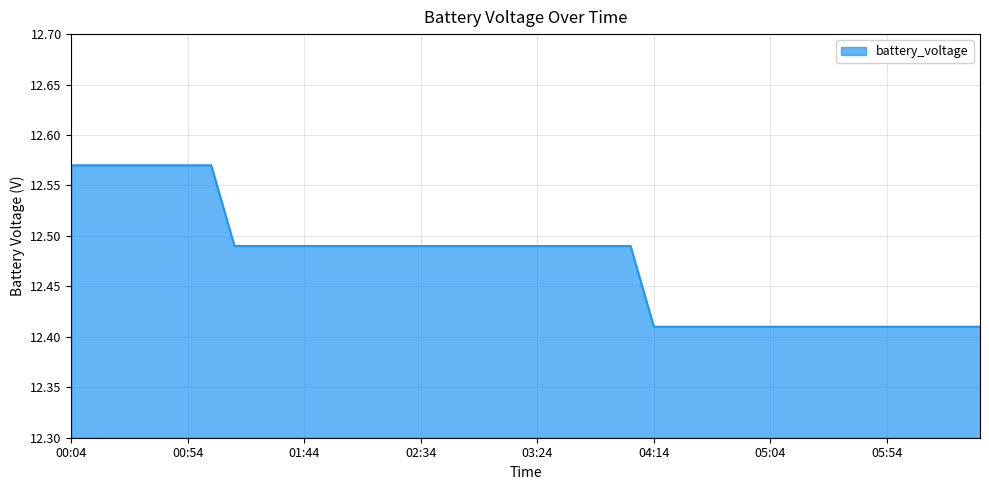

How many lines are shown in the chart?

1